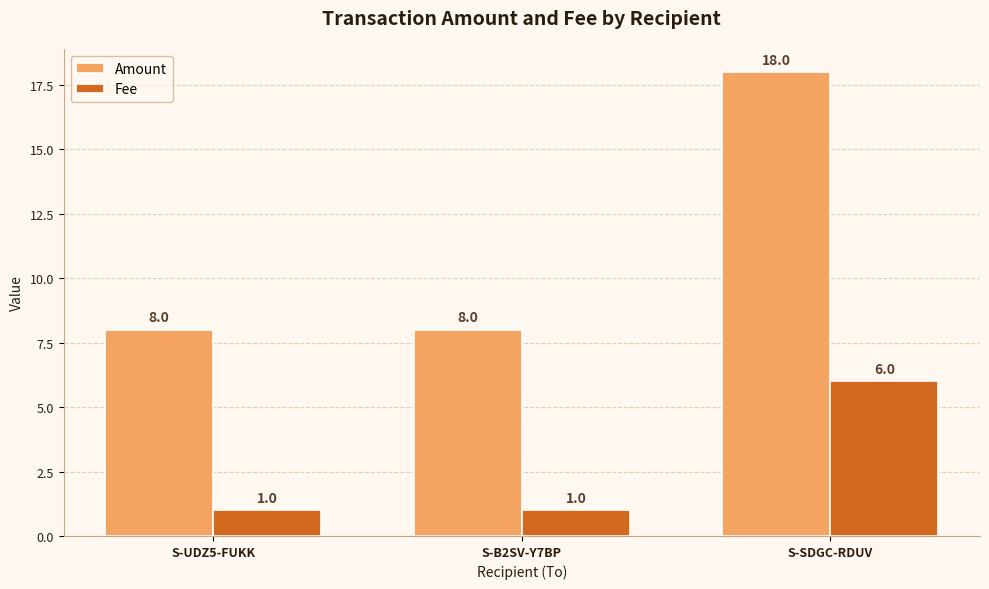

How many groups of bars are there?

3